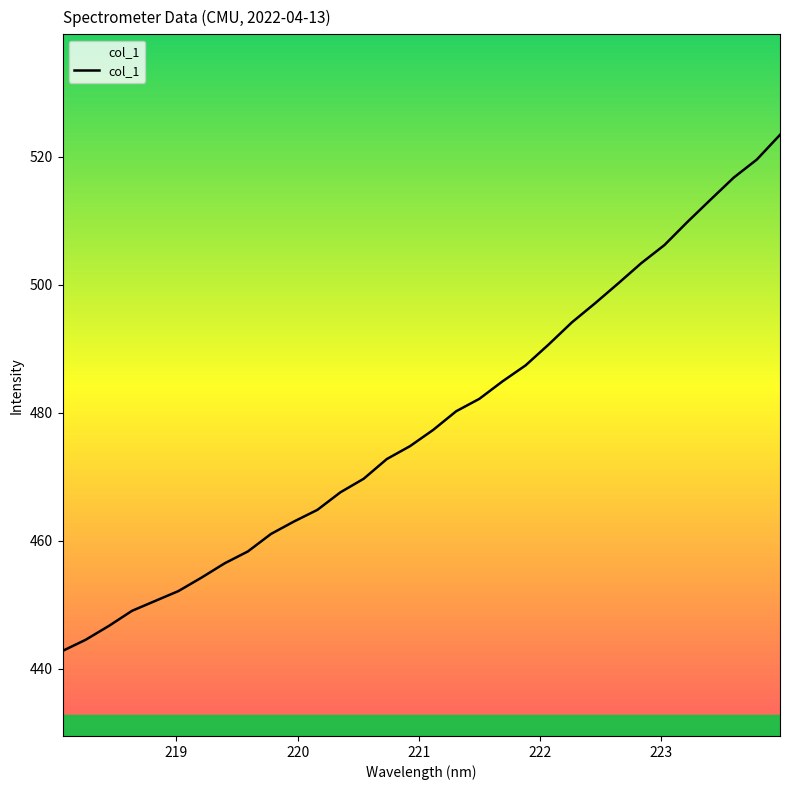

What is the maximum value shown in the chart?

523.4